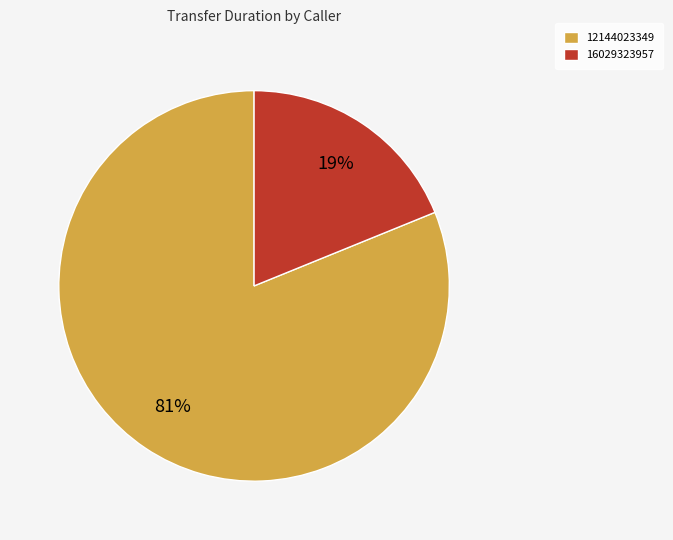

Does 12144023349 represent more than half of the total?

Yes